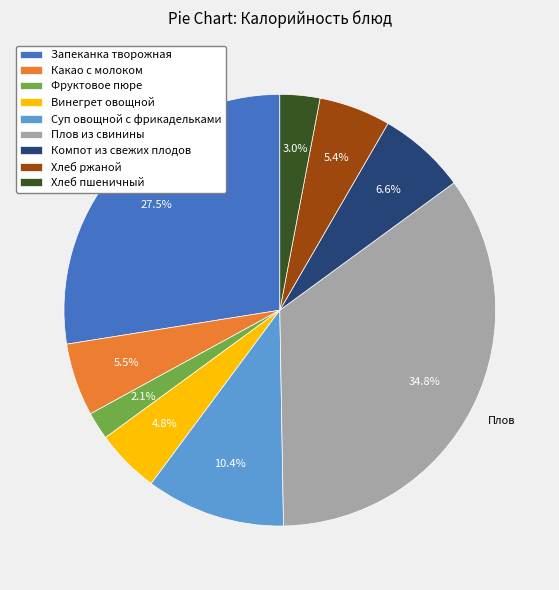

What is the ratio of the value at Хлеб пшеничный to the value at Какао с молоком?

0.5